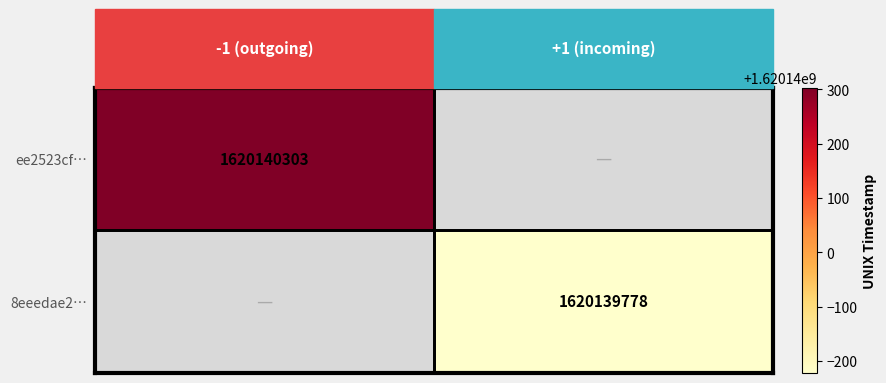

Reading left to right, extract all data points from this chart.

ee2523cf: direction=-1.0	value=0.2	time_stamp=1620140303.0
8eeedae2: direction=1.0	value=0.2	time_stamp=1620139778.0